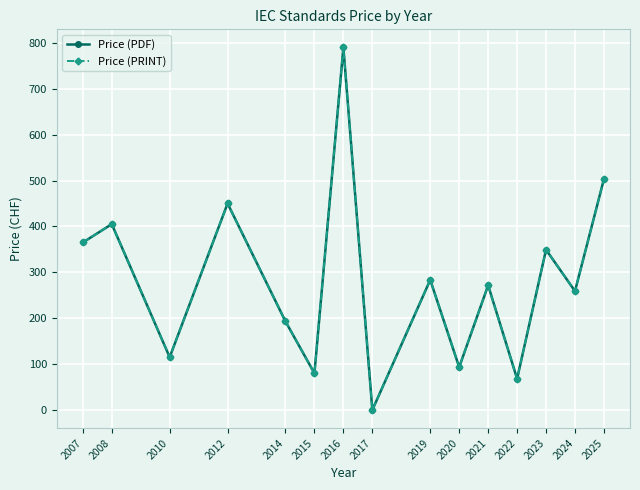

What is the maximum value for Price (PRINT)?

790.0